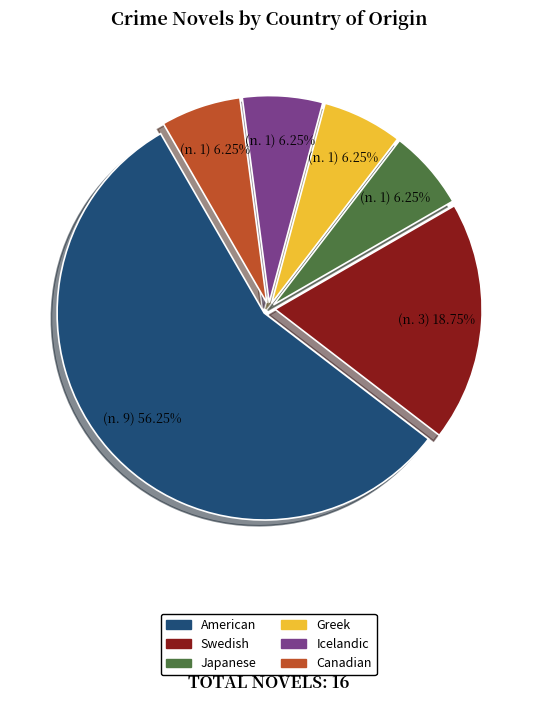

True or false: Swedish accounts for 19% of the total.

True